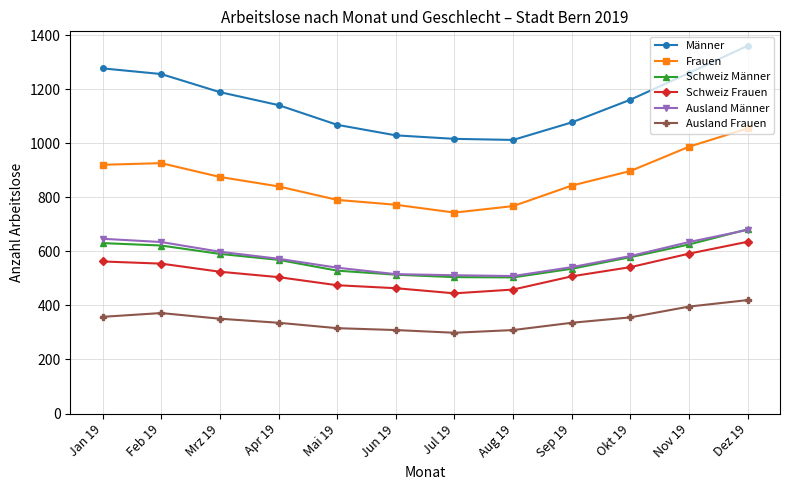

Which category has the highest value in the Männer series?

Dez 19